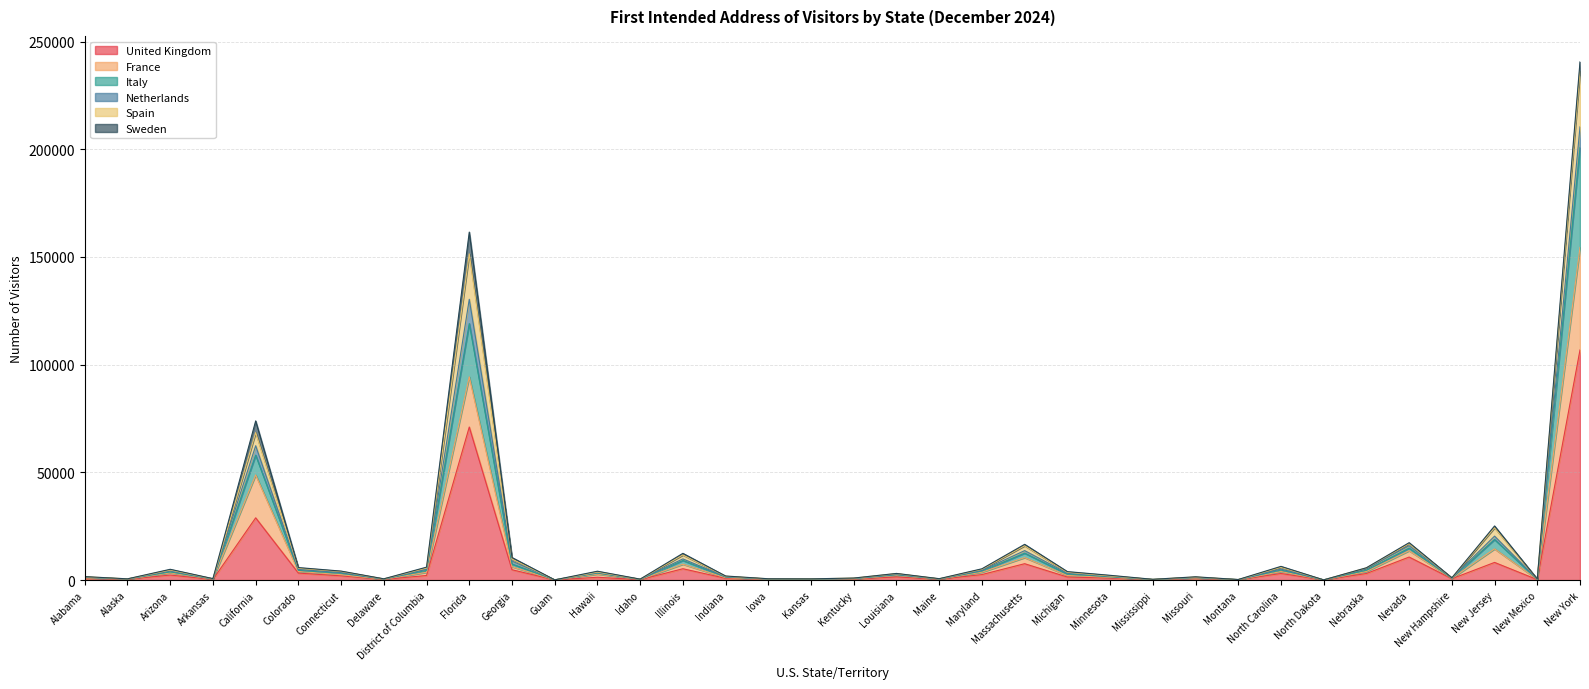

What is the highest value of the United Kingdom series?

106853